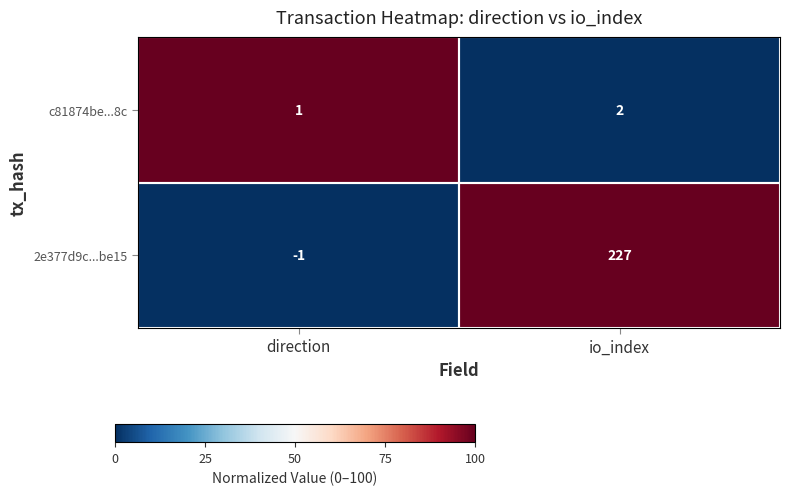

At which category is the sum across all series the highest?

io_index